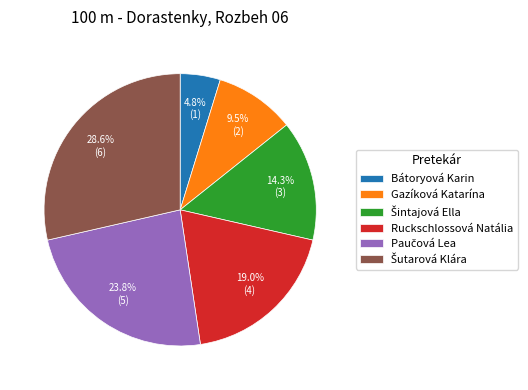

Which category has the smallest portion of the pie?

Bátoryová Karin